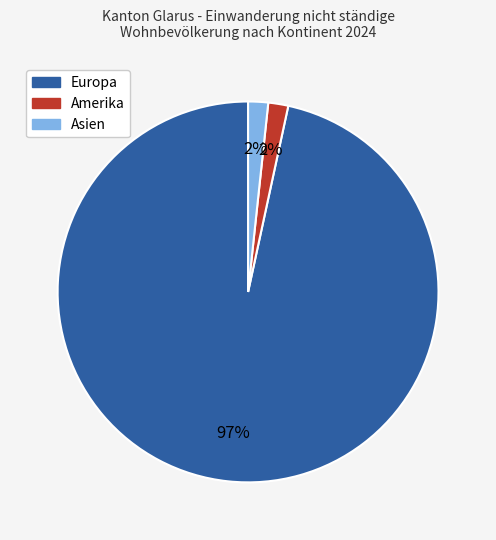

Approximately how many times larger is the value at Amerika compared to Asien?

1.0